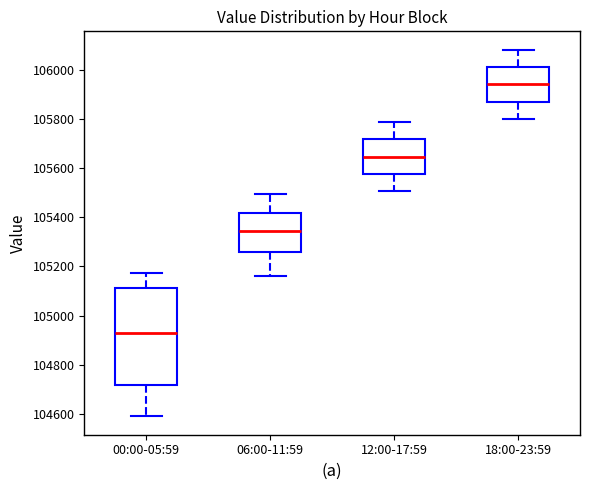

Which box has the highest median line?

18:00-23:59